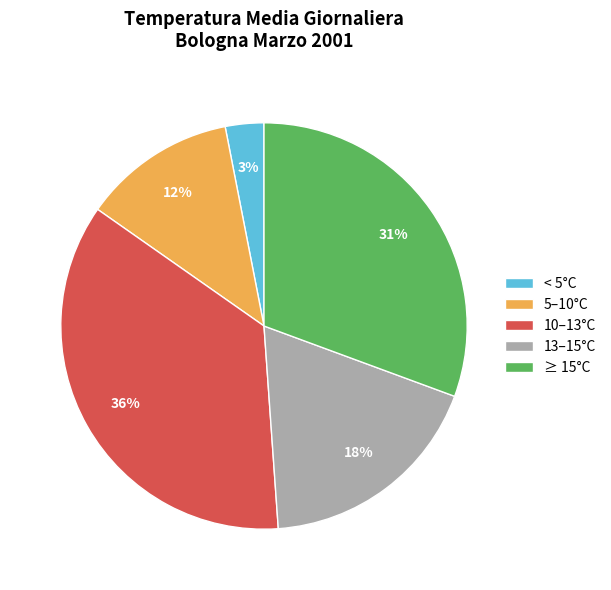

To the nearest percent, what is the average slice percentage?

20%